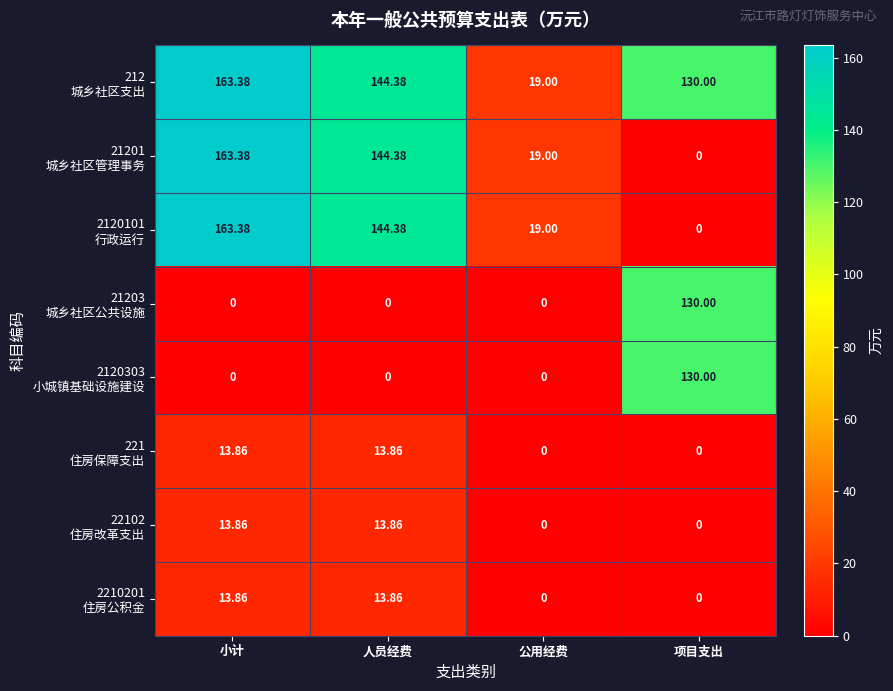

At which category does the chart reach its peak across all series?

小计